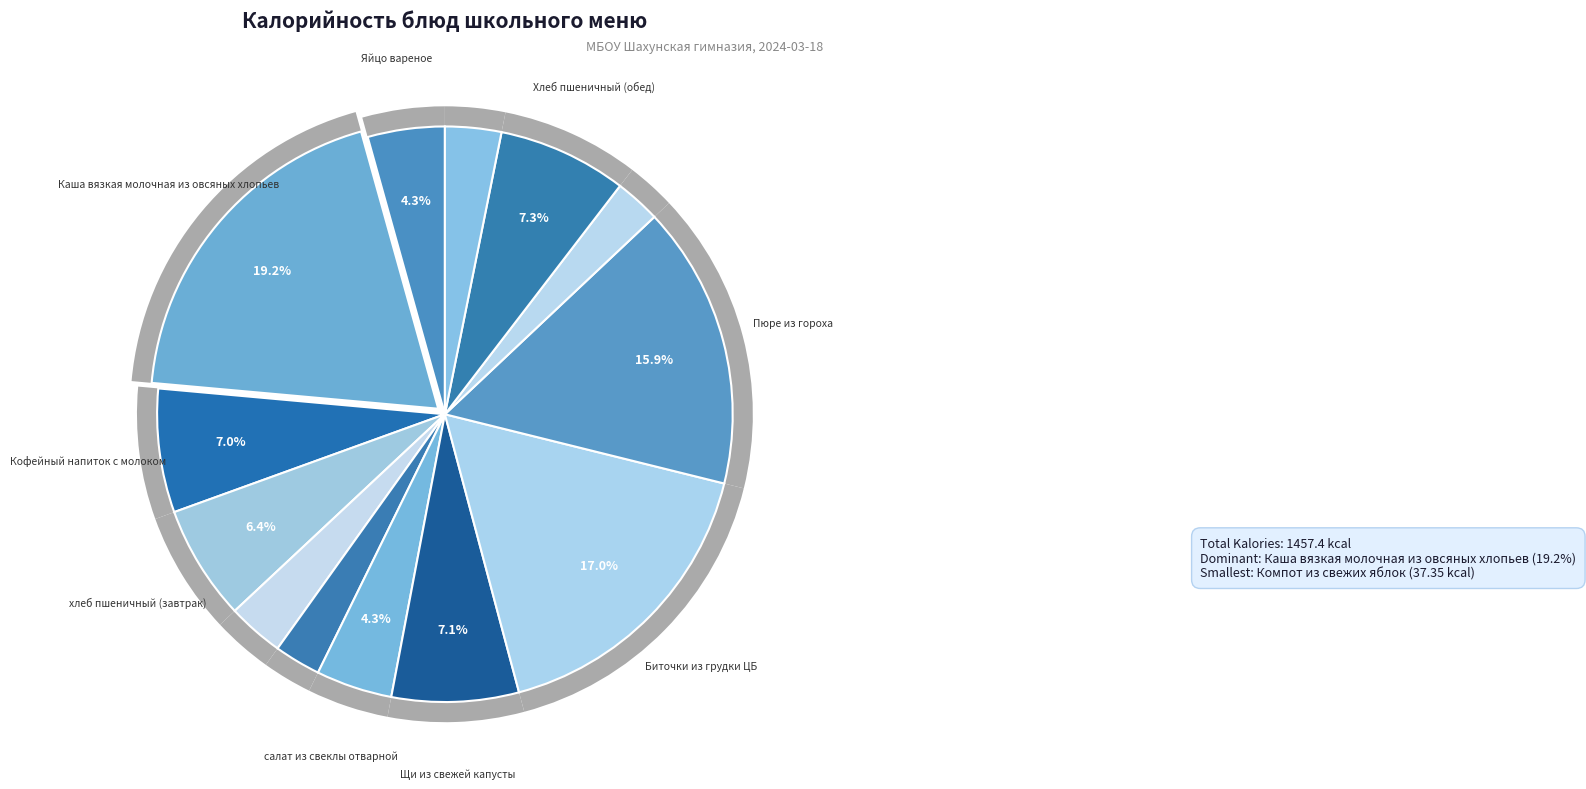

What percentage is the салат из свеклы отварной slice, to the nearest percent?

4%